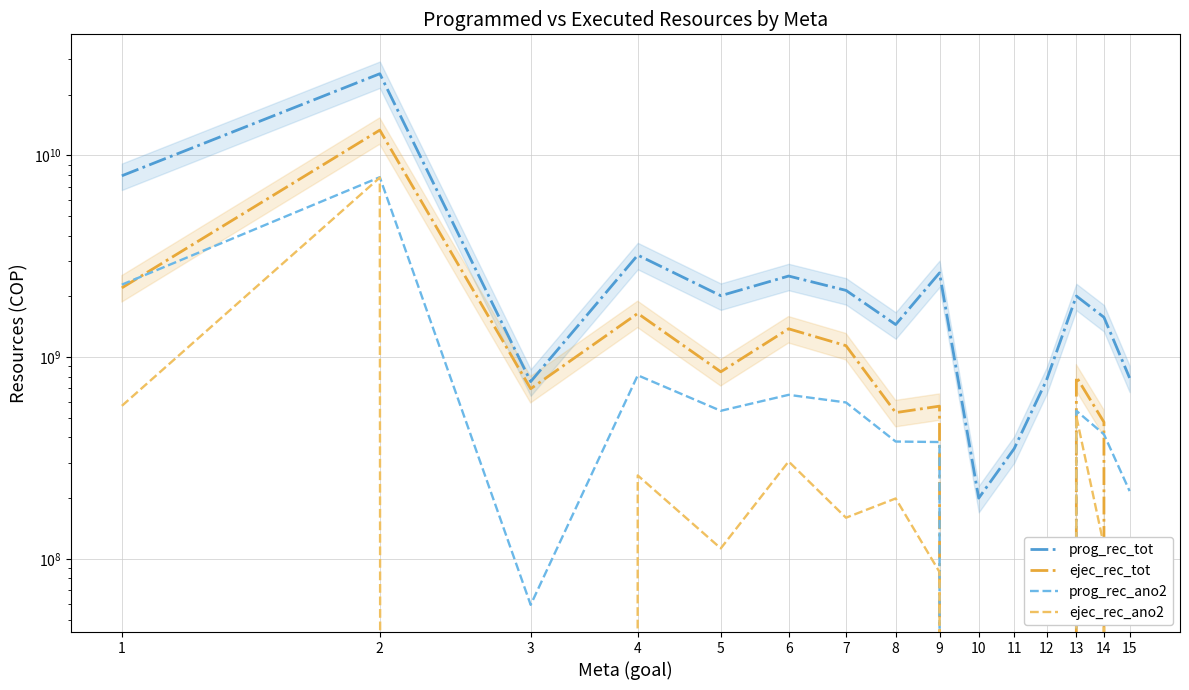

Where is prog_rec_ano2 nearest to the value 3899976426?

1